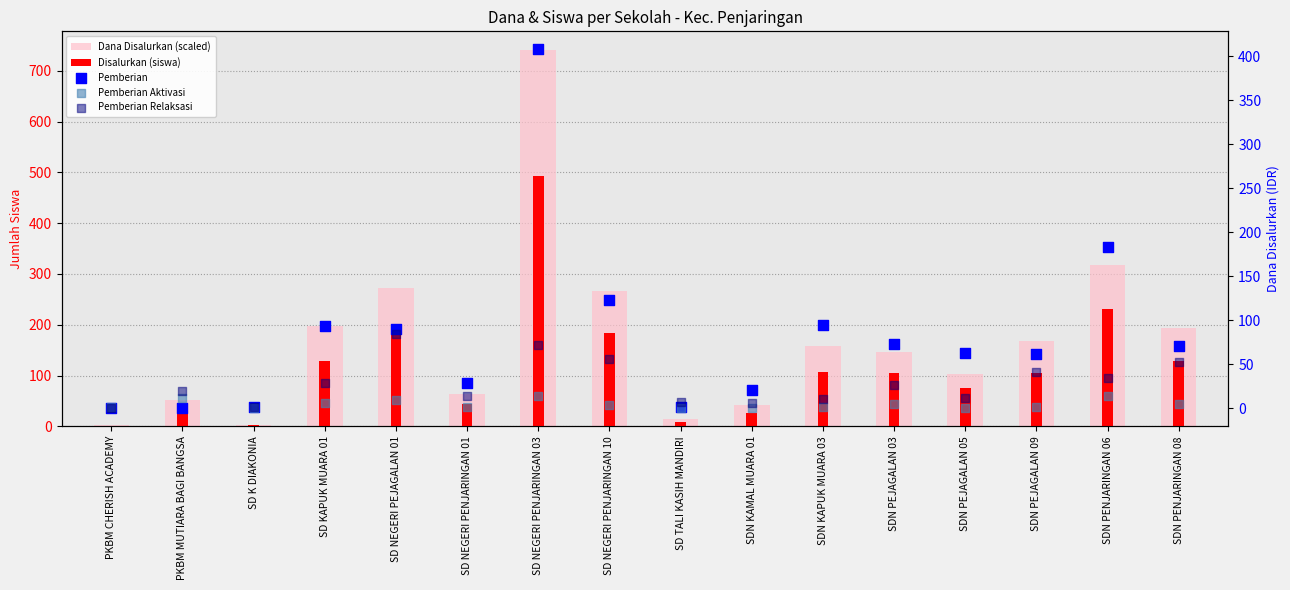

Is the value of Pemberian Relaksasi at PKBM MUTIARA BAGI BANGSA greater than the value of Dana Disalurkan (scaled) at SD NEGERI PENJARINGAN 01?

No